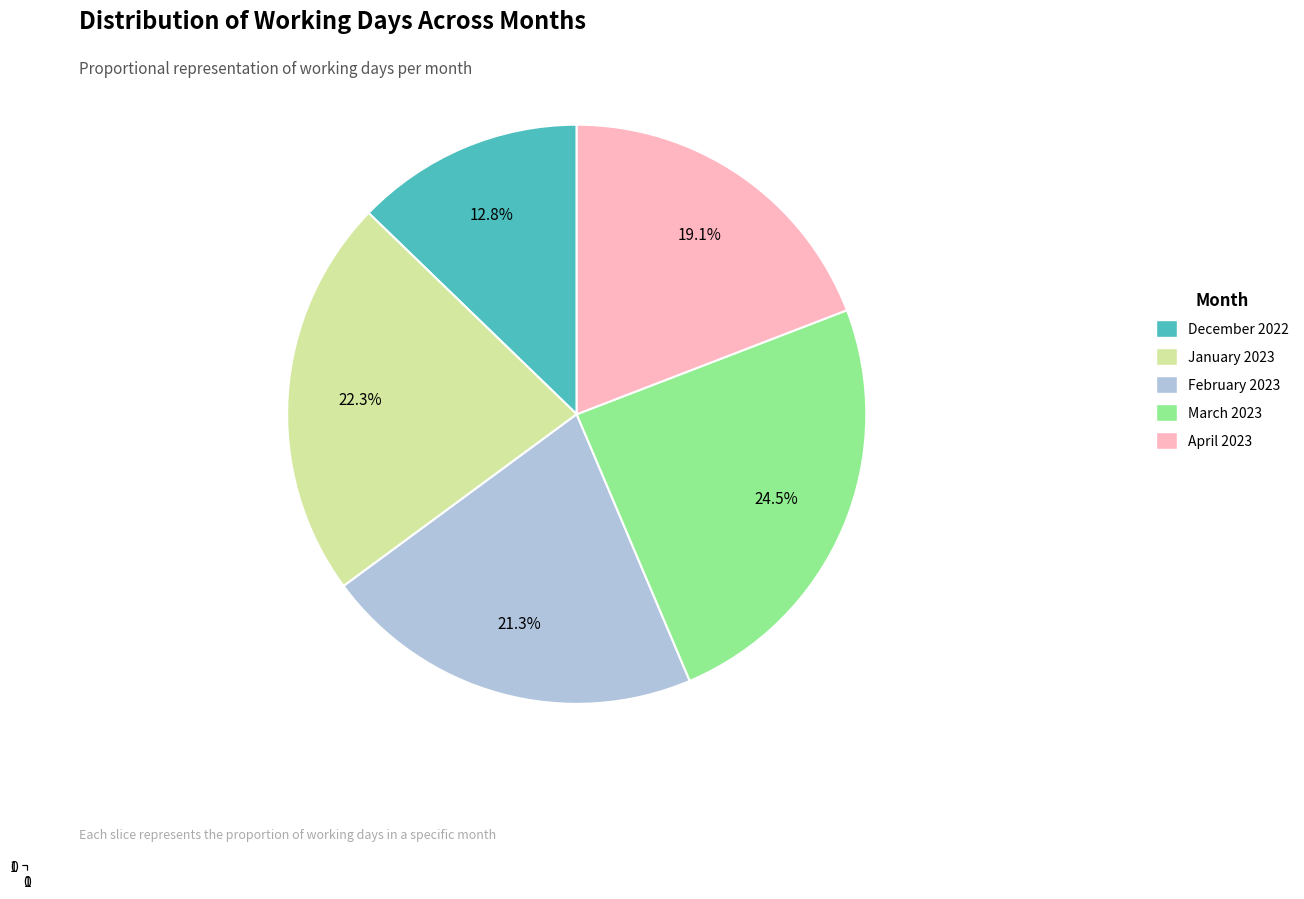

Which slice is the largest?

March 2023